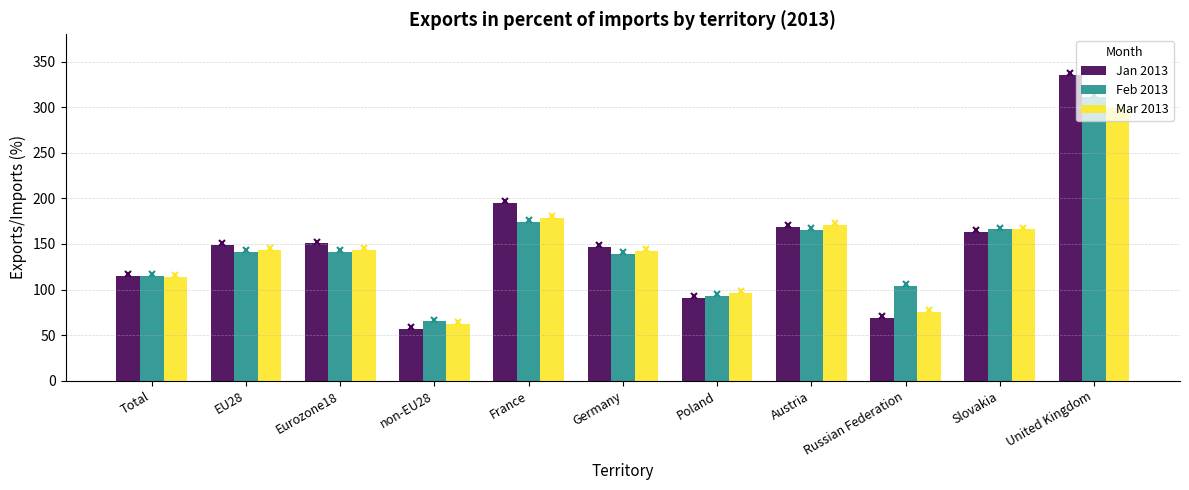

At which category does the chart reach its peak across all series?

United Kingdom